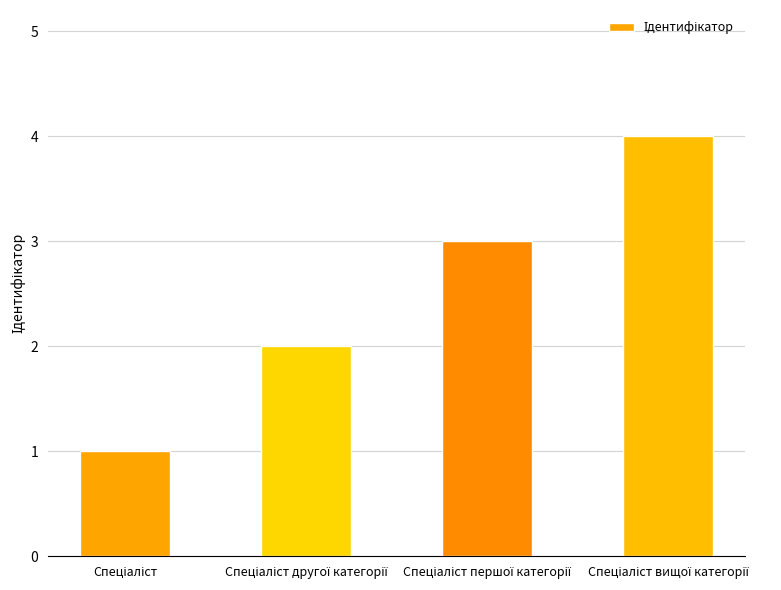

What is the difference between the maximum and minimum values?

3